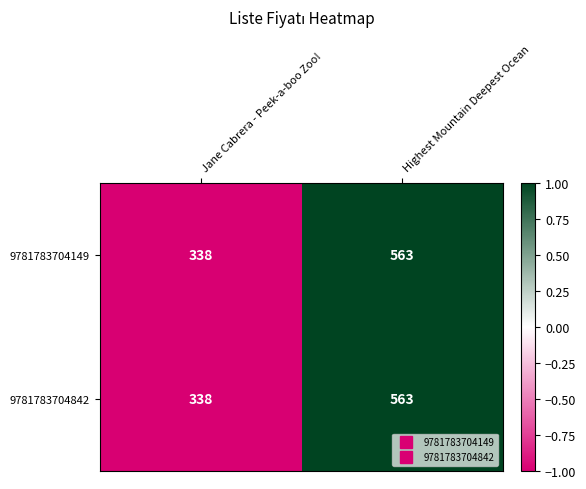

Where is 9781783704149 nearest to the value 450?

Jane Cabrera - Peek-a-boo Zoo!